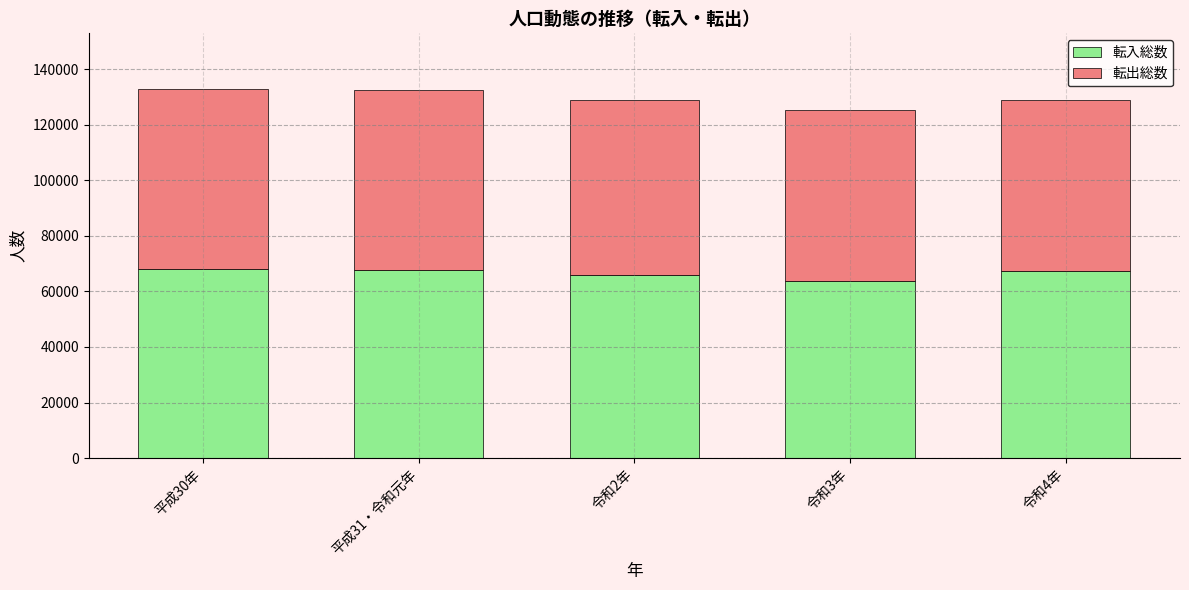

What is the total value across all series at 平成31・令和元年?

132574